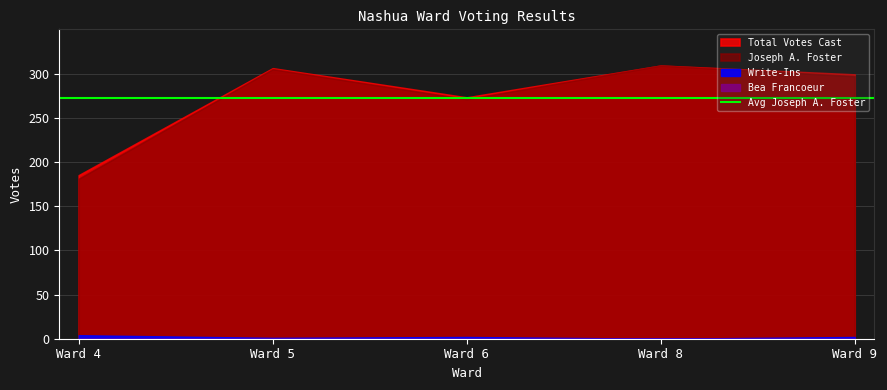

True or false: Write-Ins and Bea Francoeur cross at least once.

False